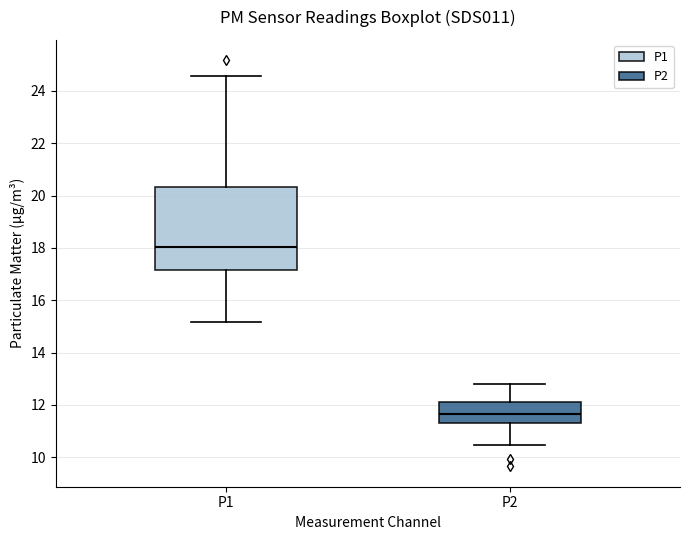

Which box's median line is the highest?

P1